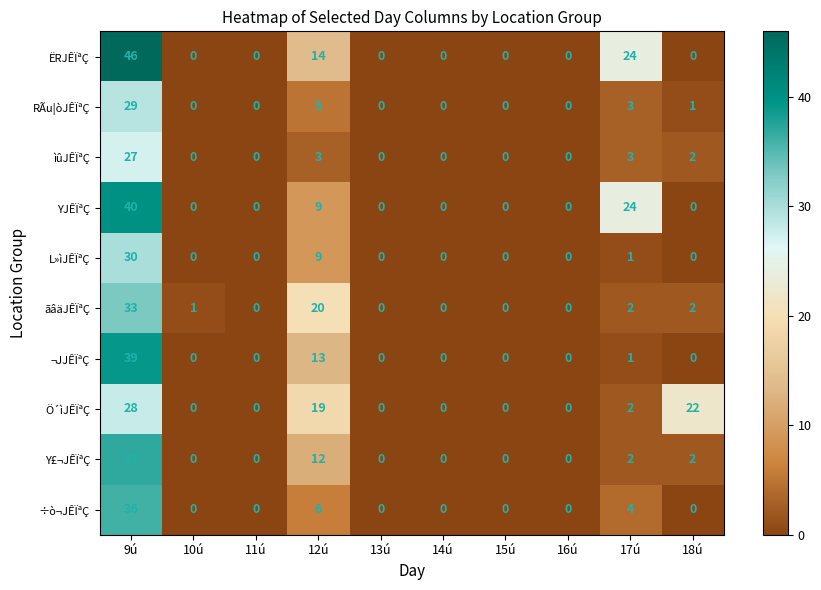

How many categories are shown in the chart?

10